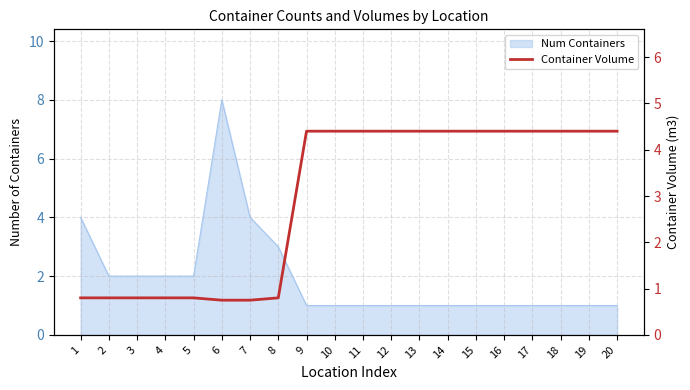

Count the number of categories in the chart.

20